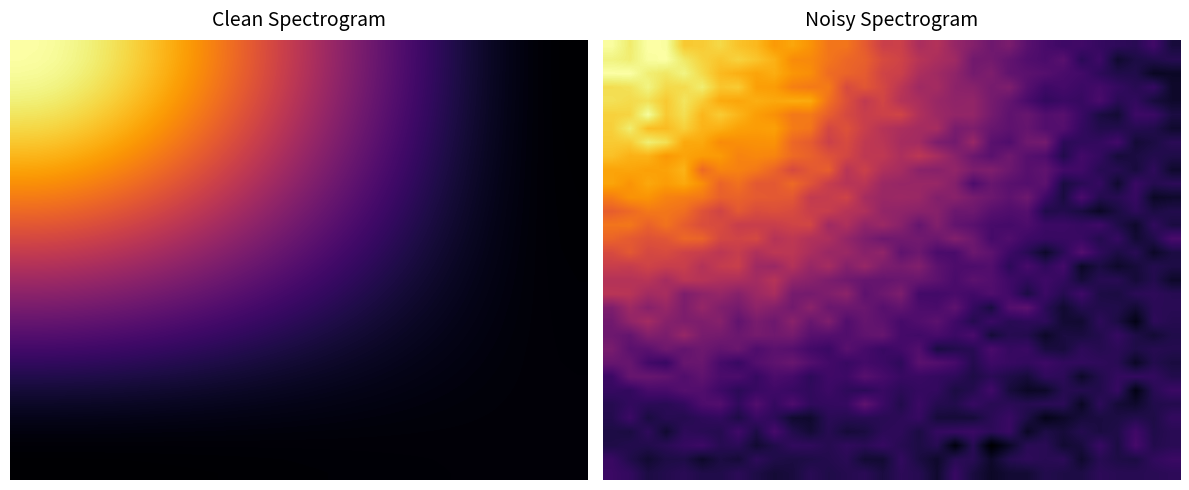

How many series are shown in this chart?

32